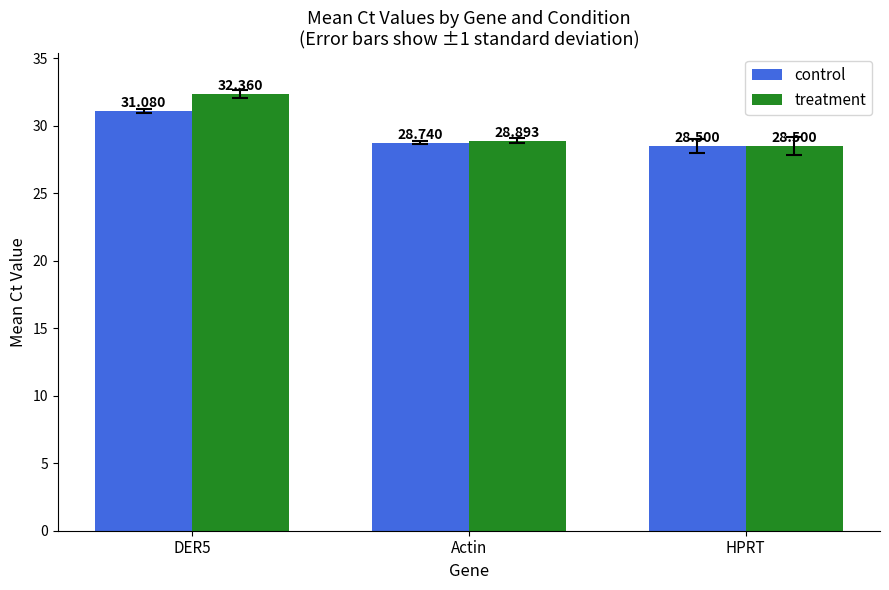

At which category is the sum across all series the highest?

DER5